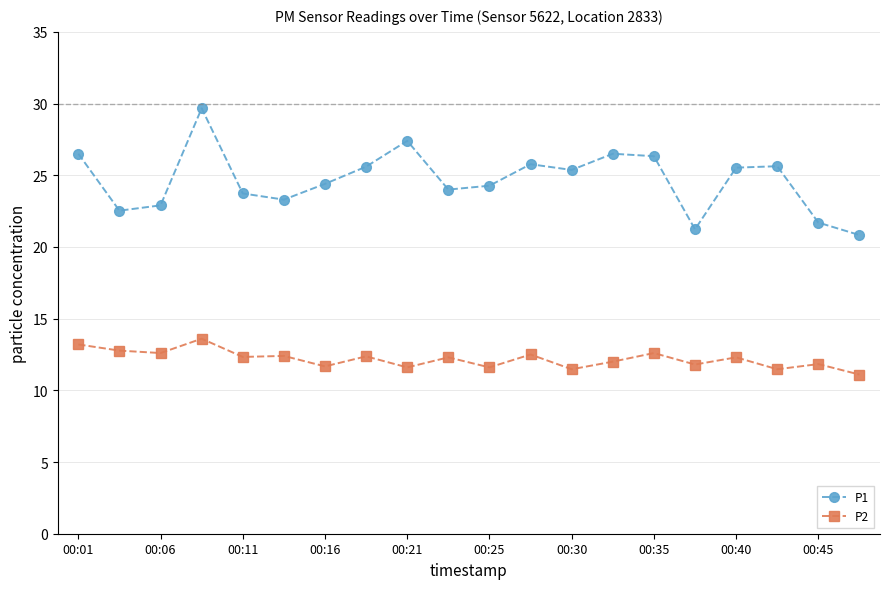

True or false: P2 has more than 1 points higher than both neighbors.

True